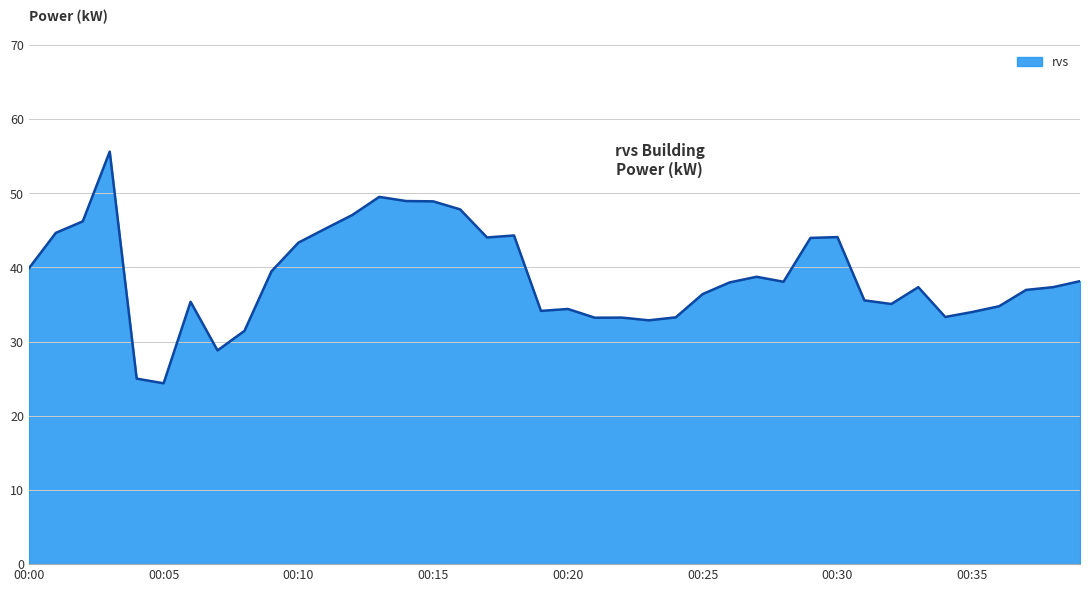

What is the maximum value shown in the chart?

55.6